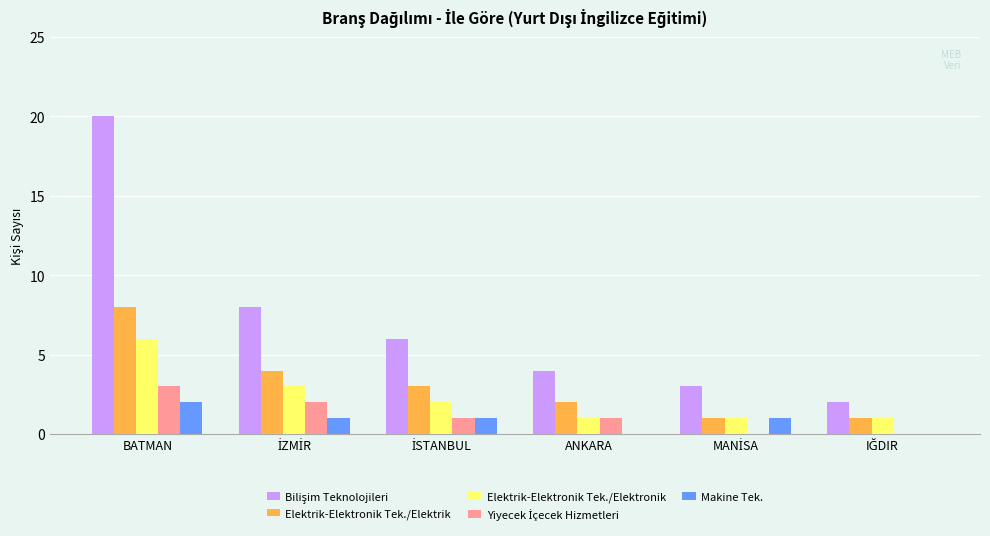

At which category does the chart reach its peak across all series?

BATMAN